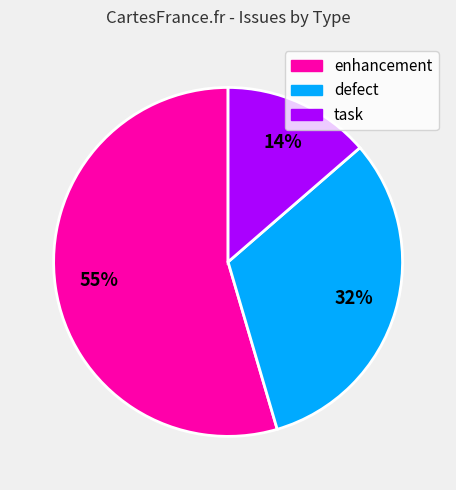

What is the largest slice in the pie chart?

enhancement